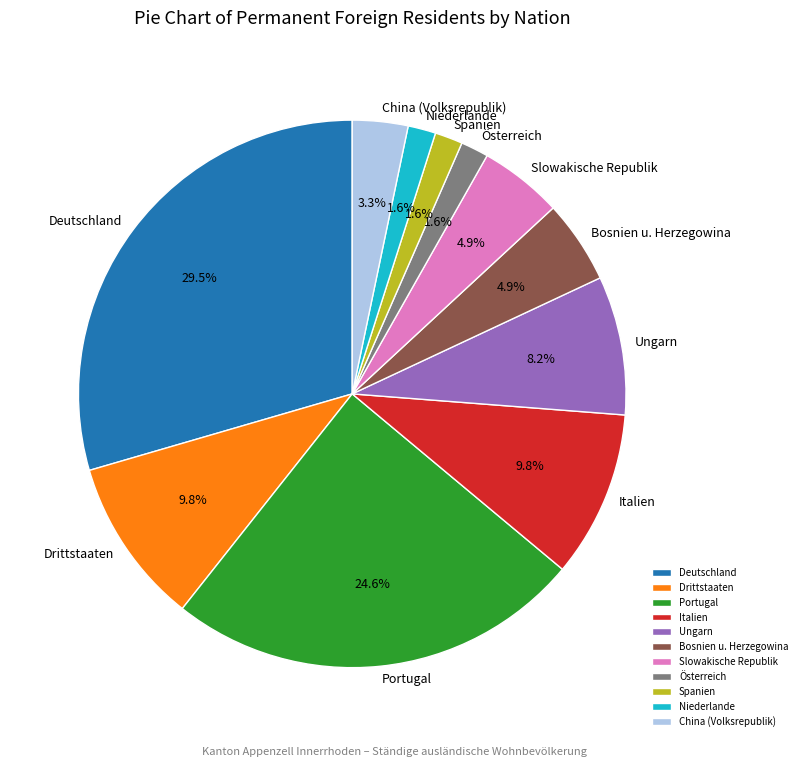

Is there any slice that represents more than half of the pie?

No